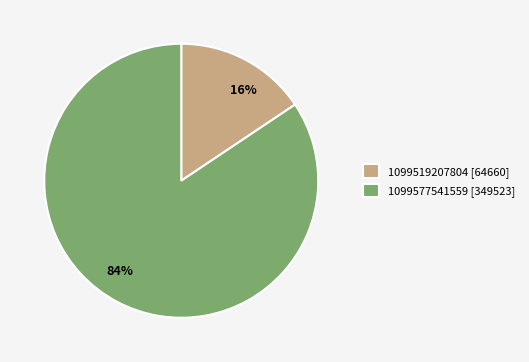

To the nearest percent, what is the combined percentage of 84% and 16%?

100%